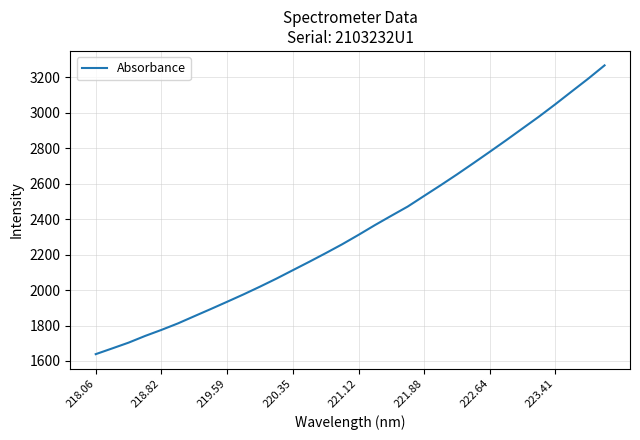

What is the smallest value displayed?

1638.5